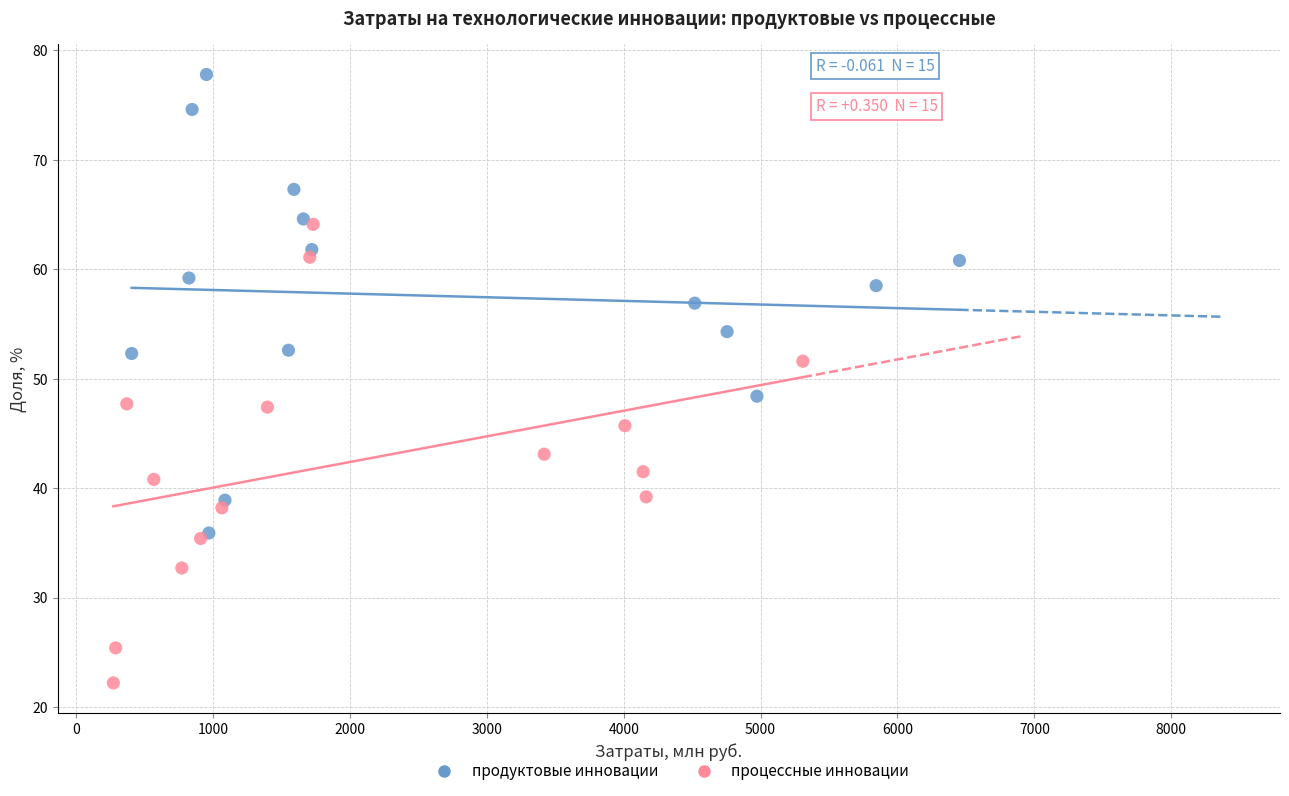

Which series contains the highest Y value?

продуктовые инновации